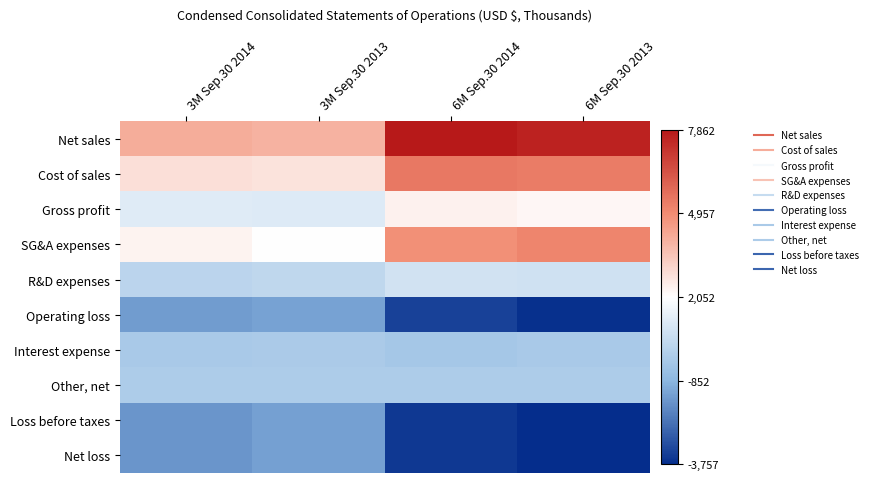

Which has a higher value, 3M Sep.30 2014 or 3M Sep.30 2013?

3M Sep.30 2014